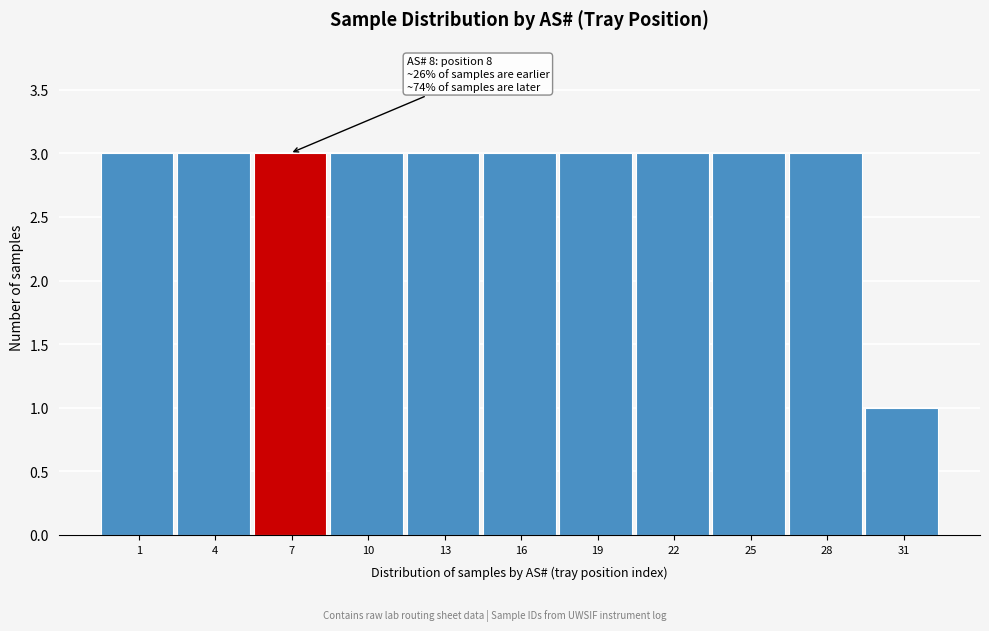

Reading left to right, what are all the values shown in this chart?

1=3	4=3	7=3	10=3	13=3	16=3	19=3	22=3	25=3	28=3	31=1